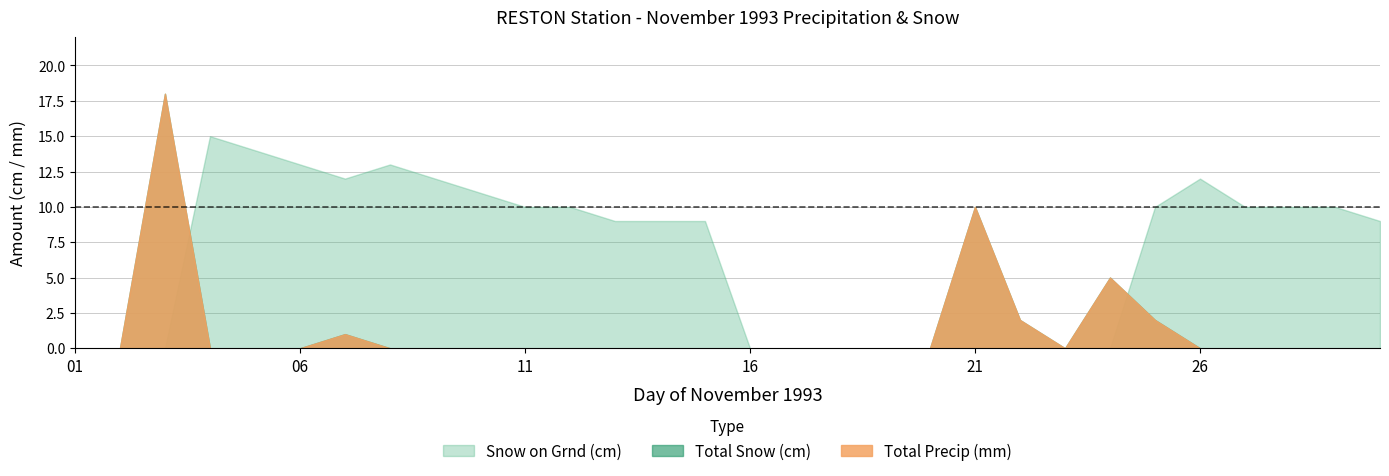

List the series in order of their peak value, lowest first.

Snow on Grnd (cm), Total Snow (cm), Total Precip (mm)